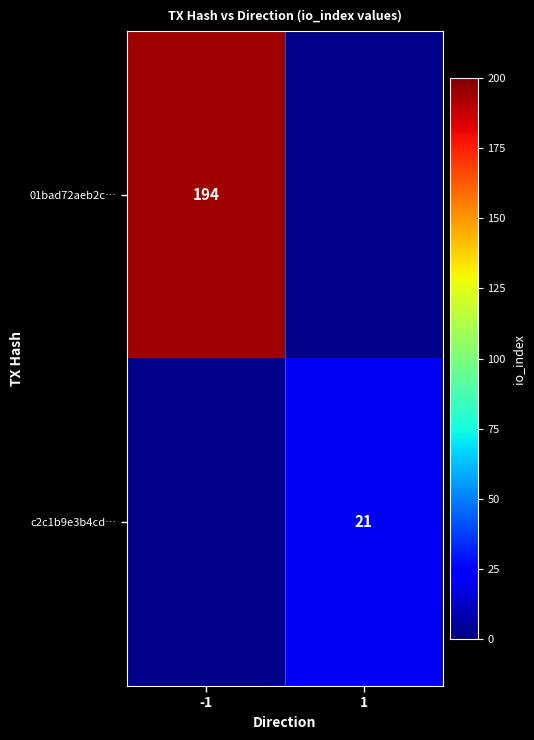

True or false: c2c1b9e3b4cd… has a value of 21 at 1.

True